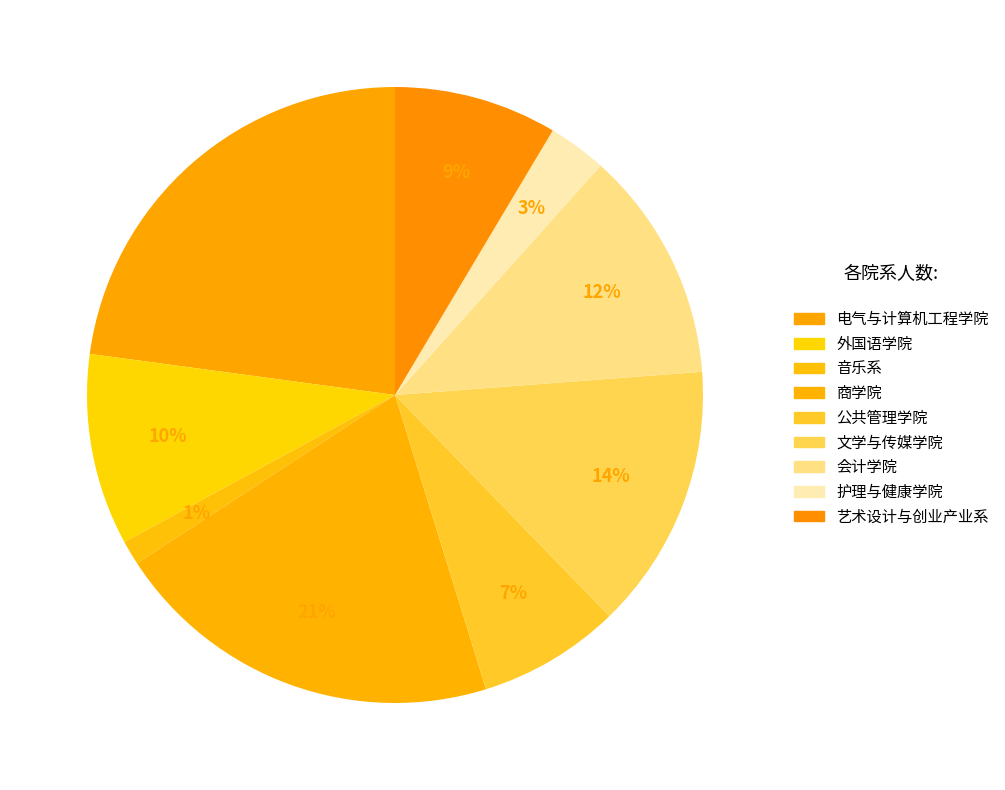

How much of the chart is everything except 艺术设计与创业产业系?

91.4%